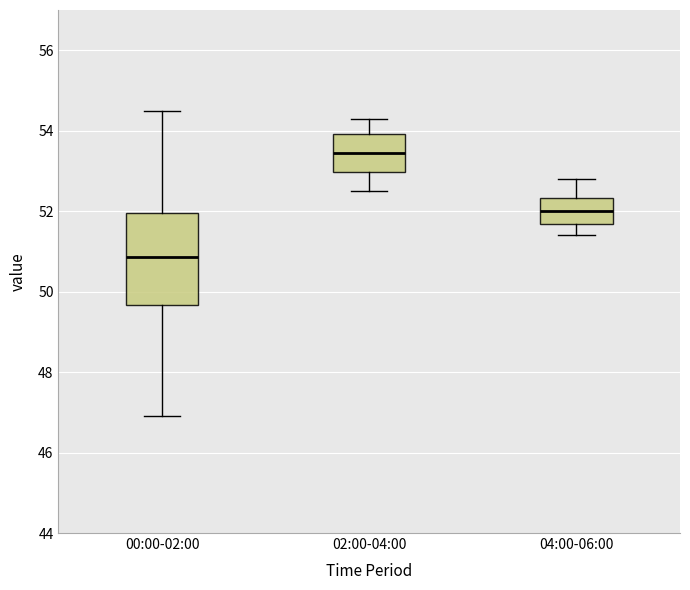

Reading left to right, transcribe this box plot: for each box, give where its median line is, the range the box spans, and where its two whiskers end, as read against the y-axis. The values are not printed on the chart, so give them approximately, as read against the axis.

00:00-02:00: median 50.8, box 49.6 to 52.0, whiskers 47.0 to 54.6
02:00-04:00: median 53.4, box 53.0 to 54.0, whiskers 52.6 to 54.4
04:00-06:00: median 52.0, box 51.6 to 52.4, whiskers 51.4 to 52.8